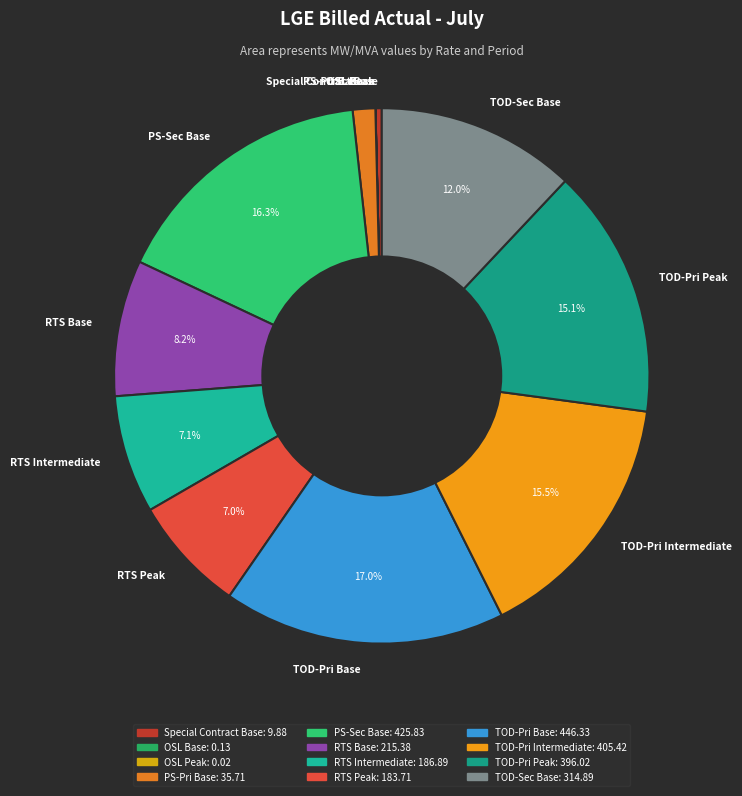

How much of the chart is everything except TOD-Sec Base?

88.0%